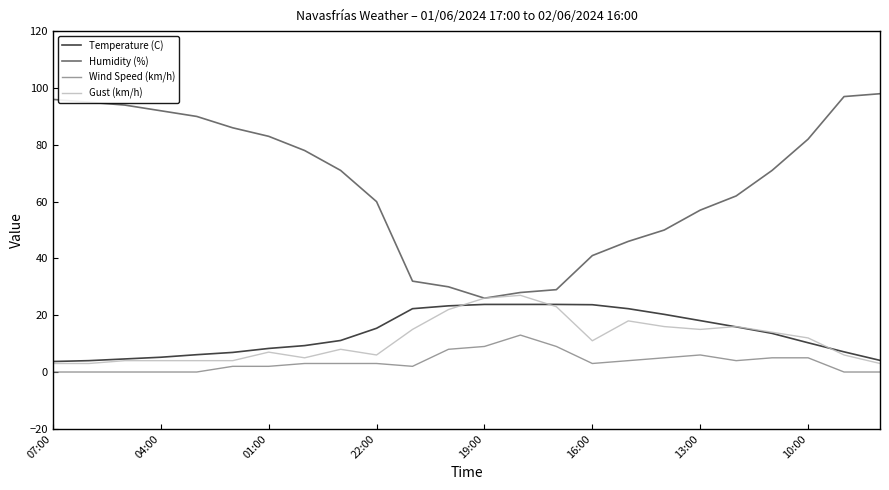

What is the maximum value shown in the chart?

98.0